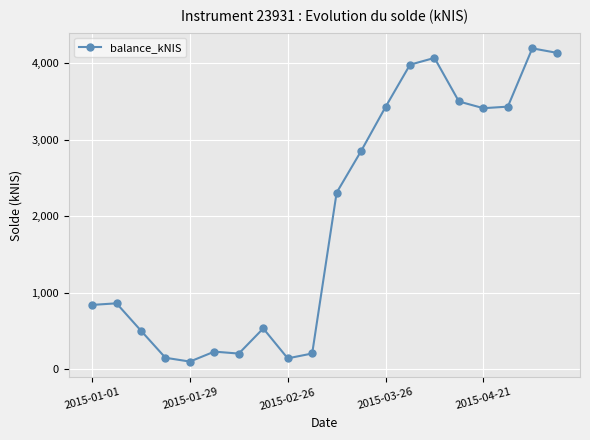

True or false: there are more than 1 points higher than both neighbors.

True